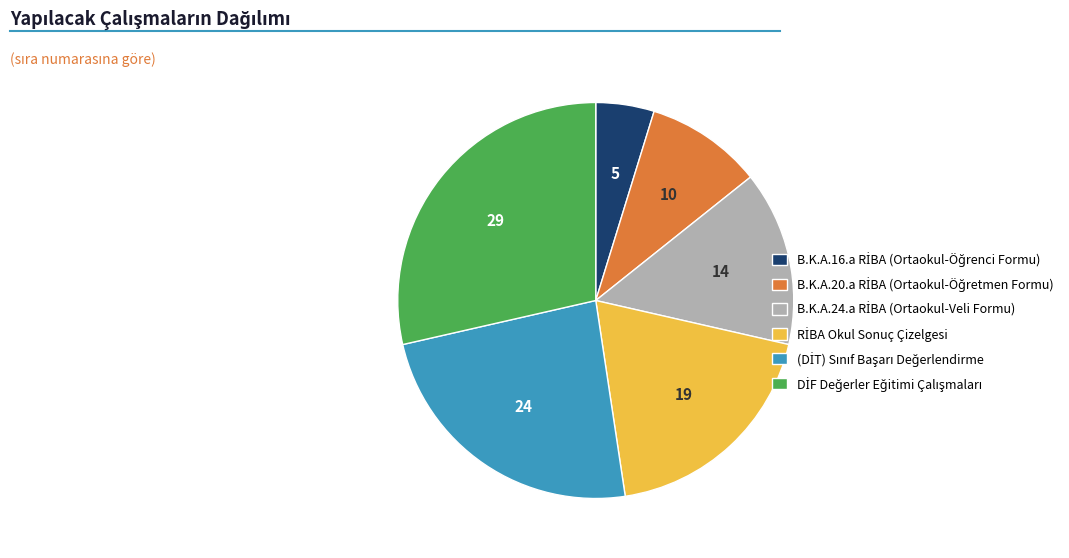

Is there a majority slice in this chart?

No